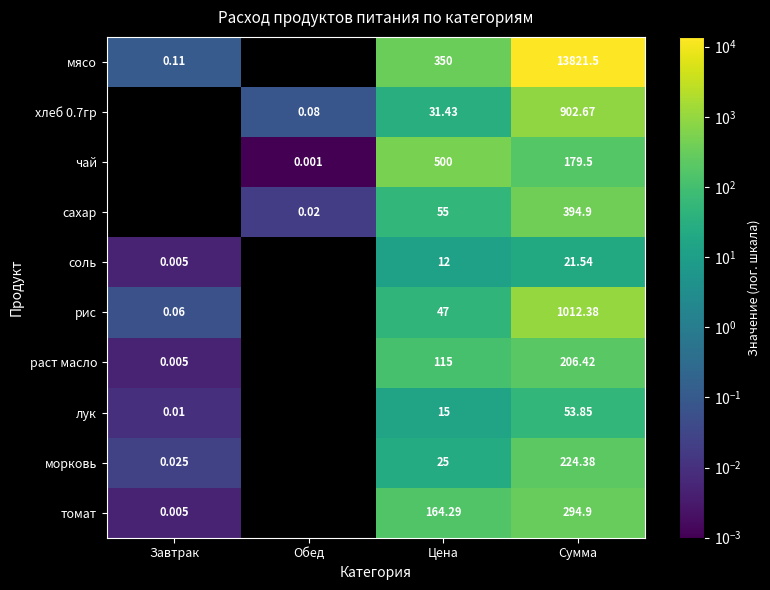

Is the value of чай at Цена greater than the value of мясо at Сумма?

No